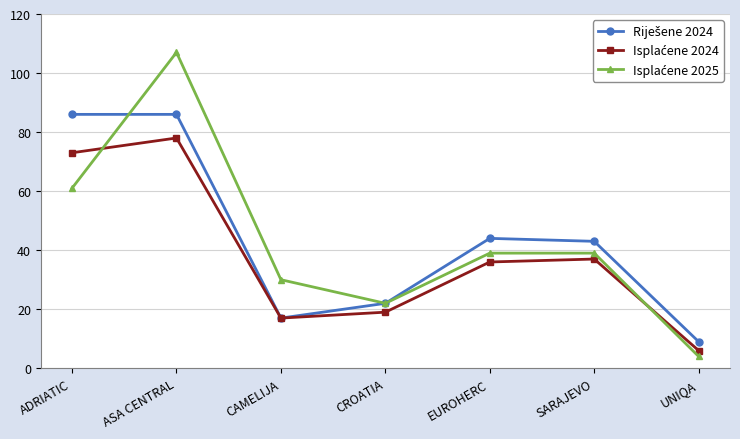

What position from the right is CROATIA?

4